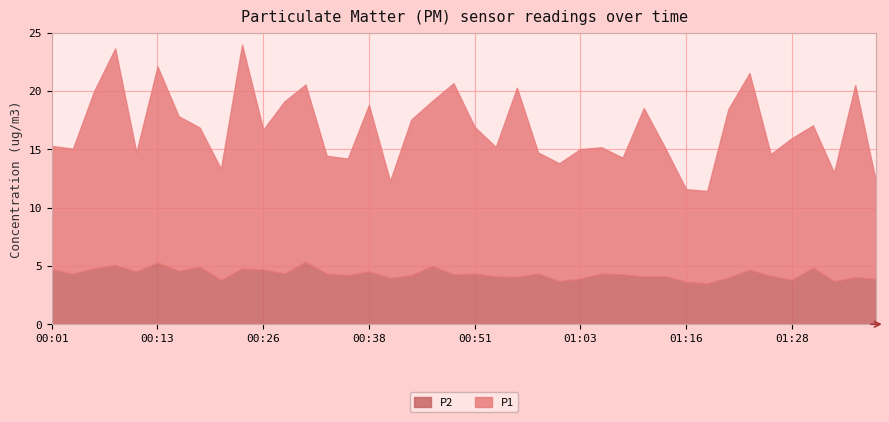

Which series has the widest spread of values?

P1